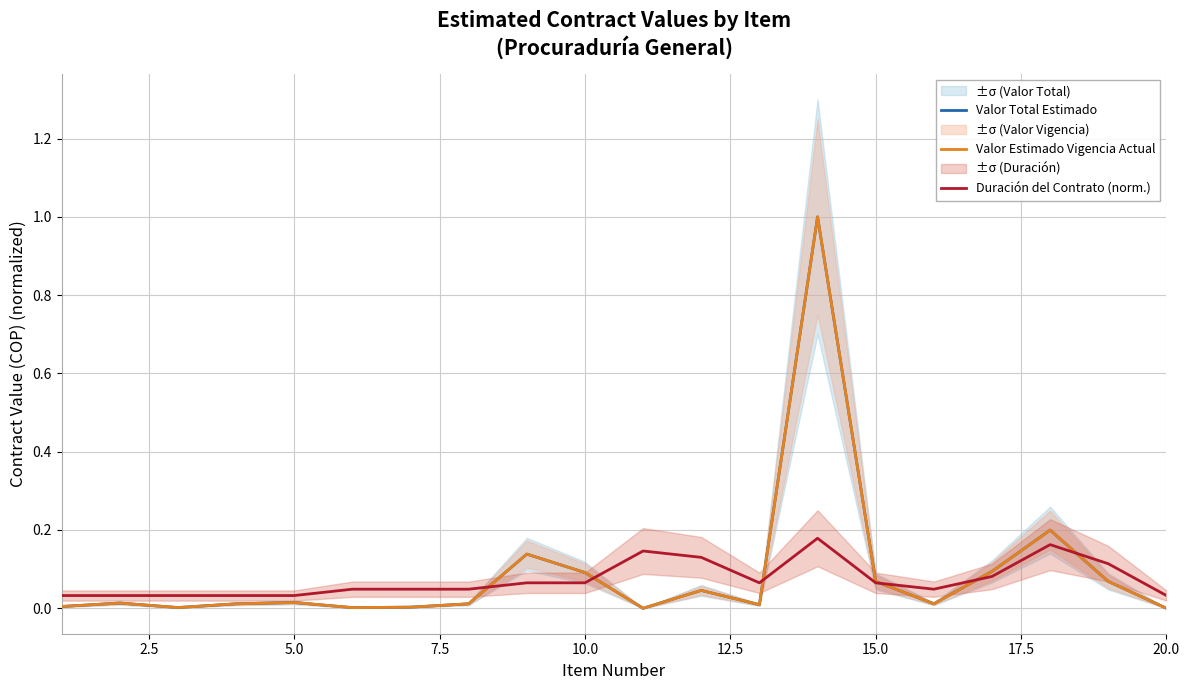

Is it true that Valor Total Estimado equals 0.1 at 10.0?

False